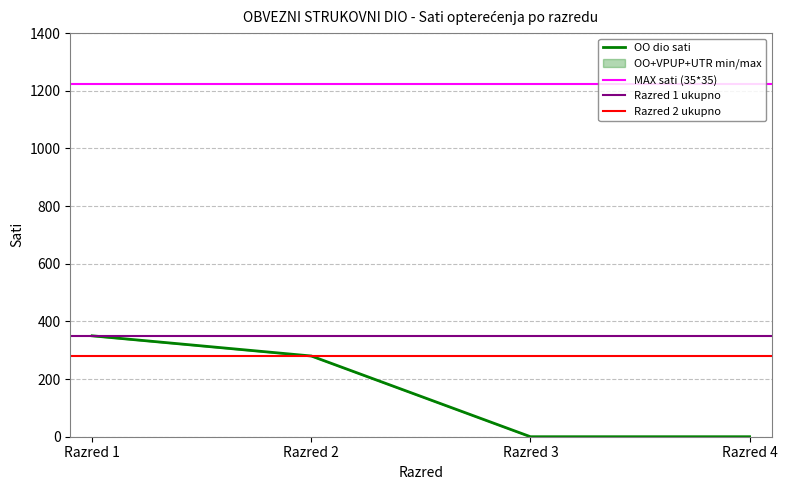

True or false: OO dio sati has more than 2 points higher than both neighbors.

False